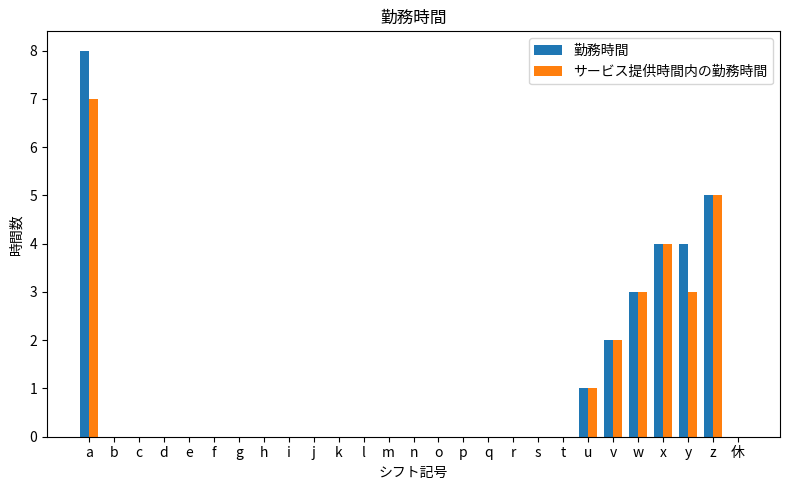

What is the greatest value displayed?

8